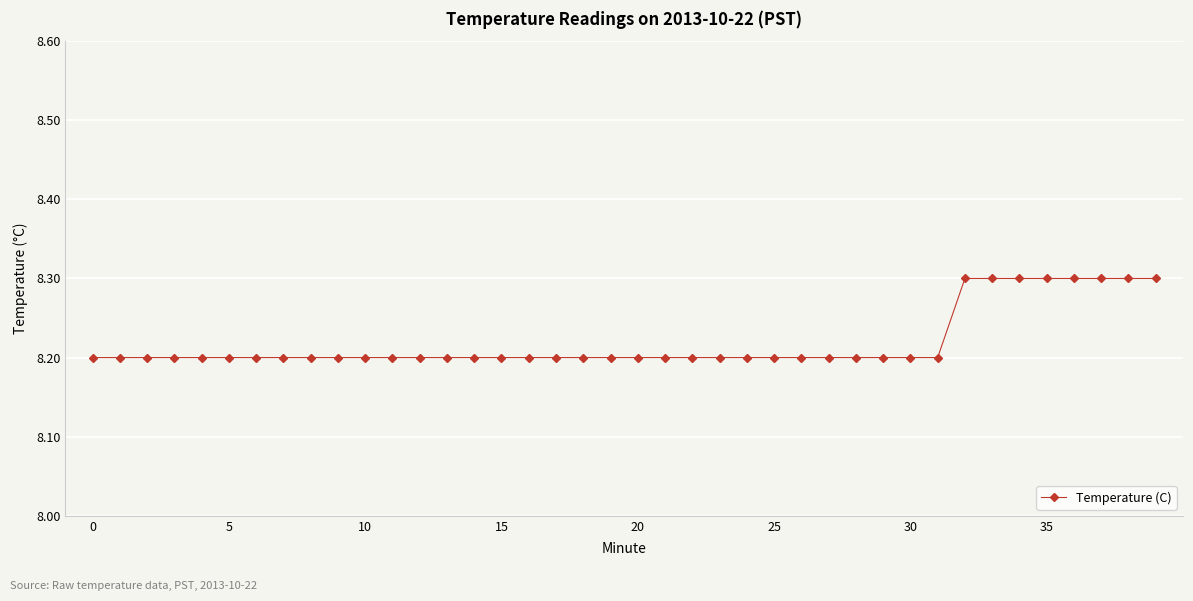

What is the sum of all values?

328.8